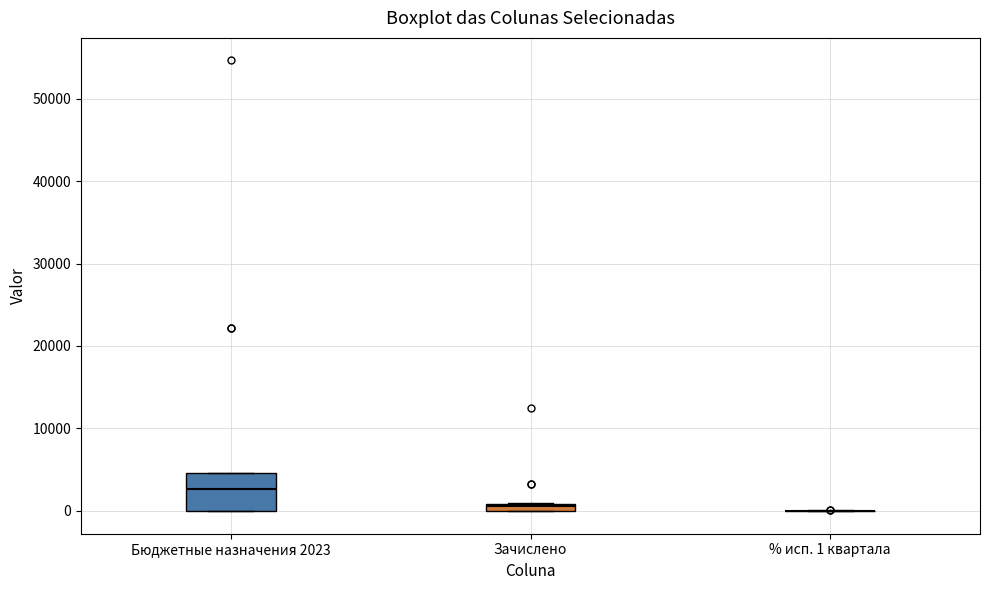

Where is the upper edge of the box for Зачислено on the y-axis? The values are not printed on the chart, so give them approximately, as read against the axis.

1000